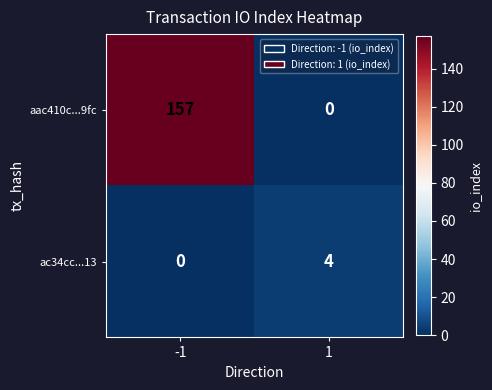

Which series has the largest total across all categories?

aac410c...9fc